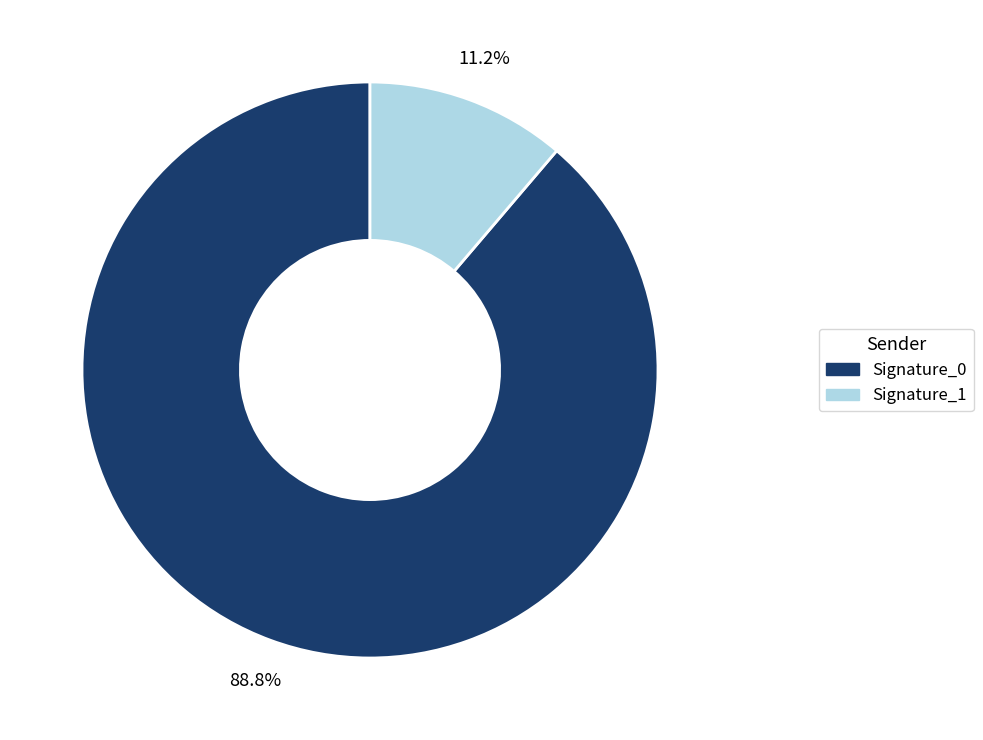

Does any single category account for the majority?

Yes